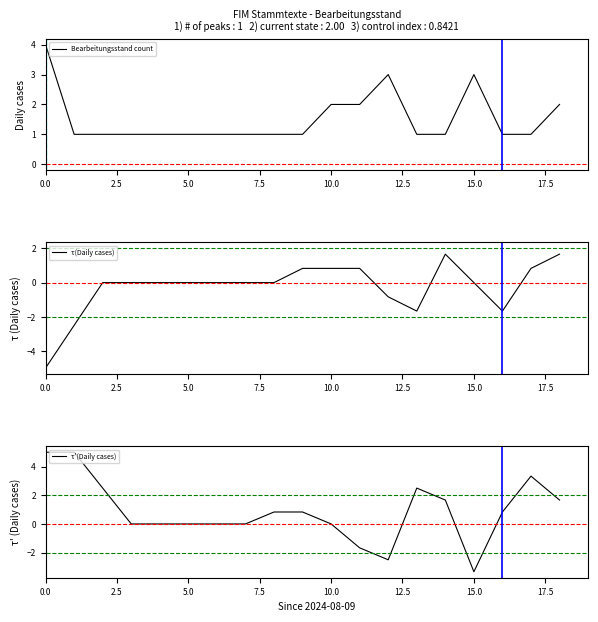

Which series has the largest total across all categories?

Bearbeitungsstand count